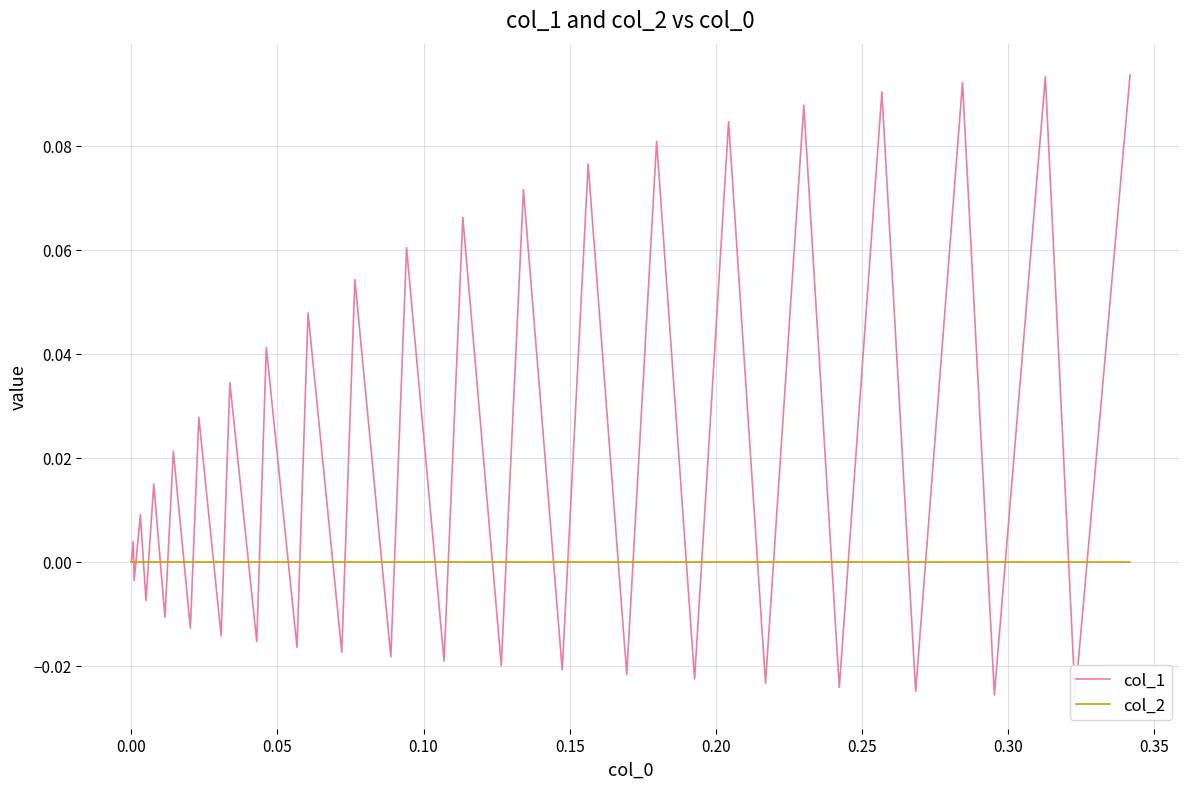

How many values in the col_1 series exceed 0?

20